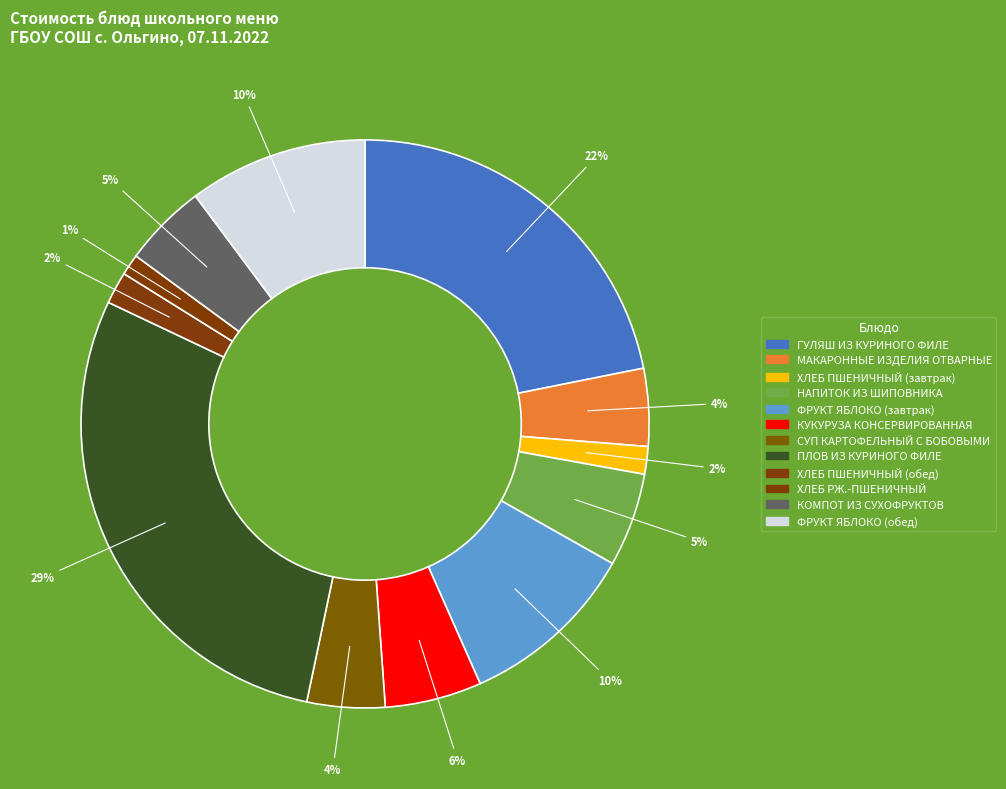

Between ГУЛЯШ ИЗ КУРИНОГО ФИЛЕ and СУП КАРТОФЕЛЬНЫЙ С БОБОВЫМИ, which is larger?

ГУЛЯШ ИЗ КУРИНОГО ФИЛЕ